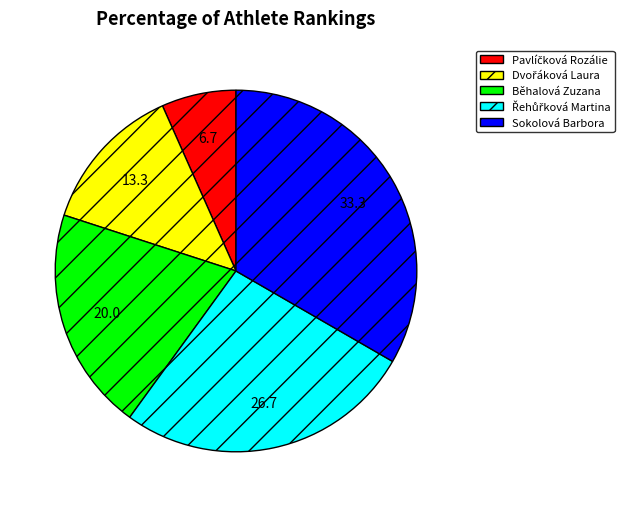

What is the largest slice in the pie chart?

Sokolová Barbora